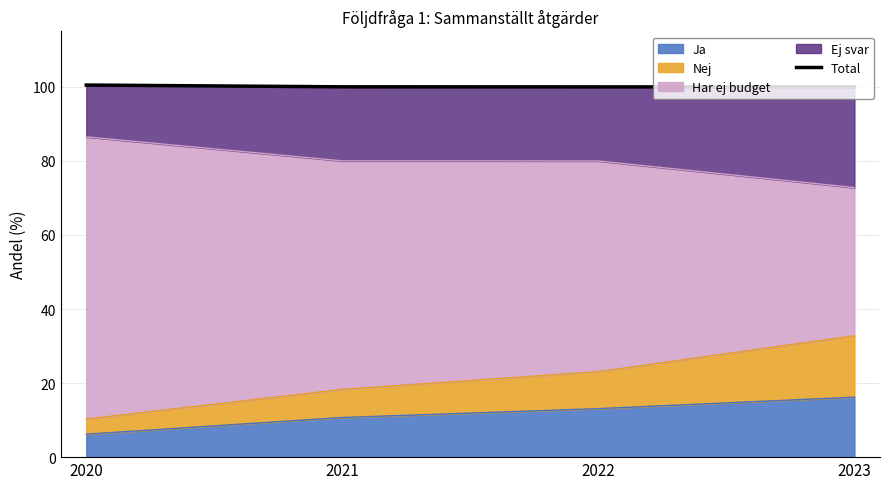

Reading left to right, list all the values displayed in this chart.

100.5	100.0	100.0	100.0